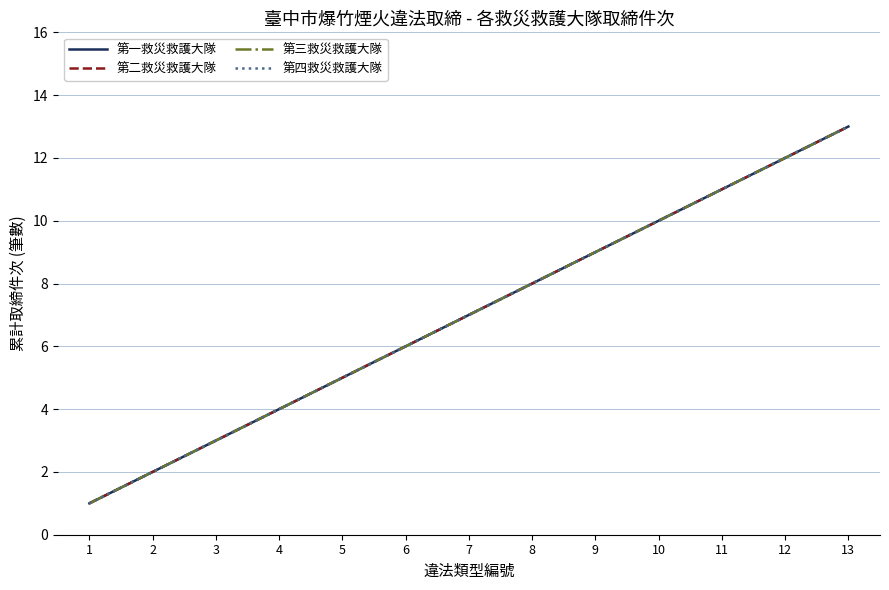

Is the value of 第四救災救護大隊 at 4 greater than the value of 第二救災救護大隊 at 3?

Yes